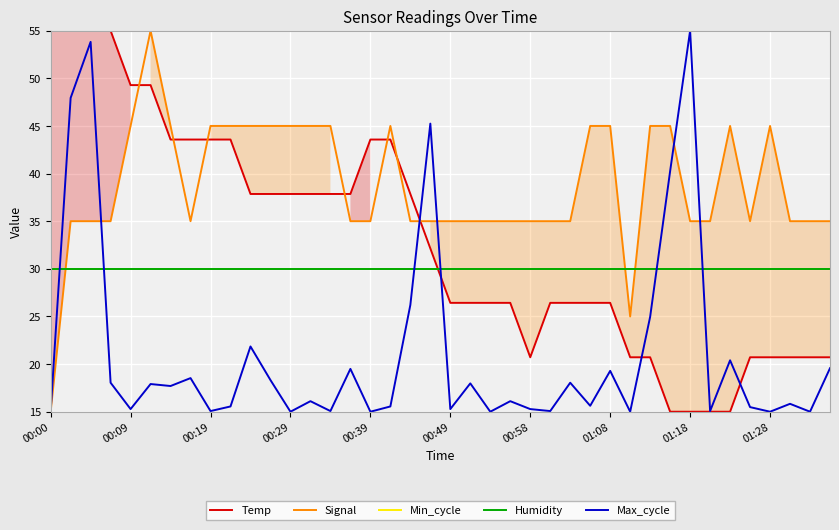

Is this an area chart (filled region under the line)?

No